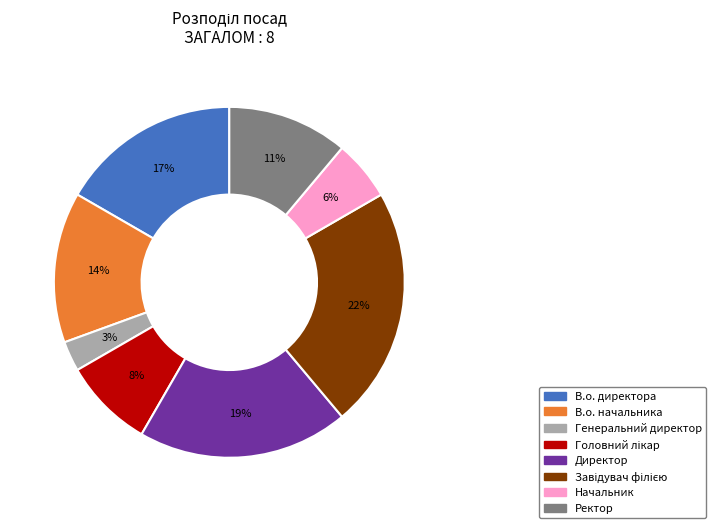

Which category has the smallest portion of the pie?

Генеральний директор